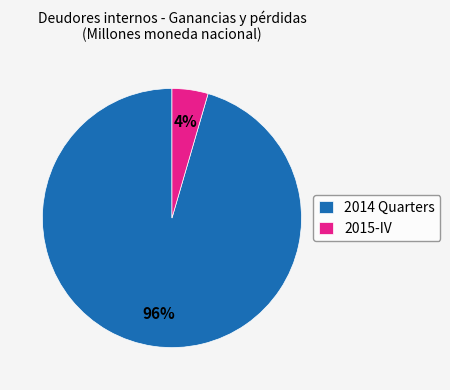

To the nearest percent, what is the average slice percentage?

50%